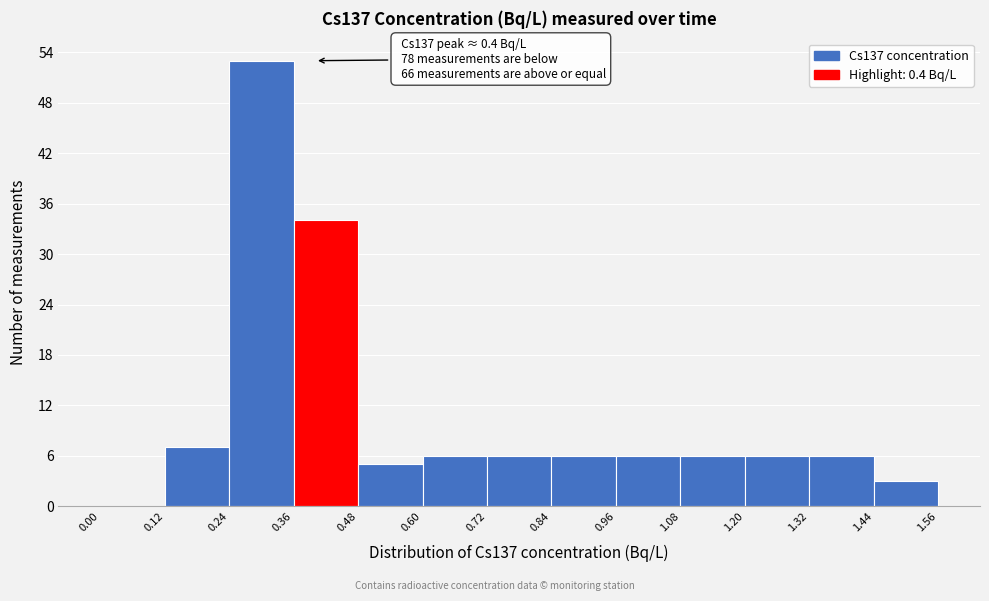

Which range on the x-axis has the tallest bar?

0.24 to 0.36